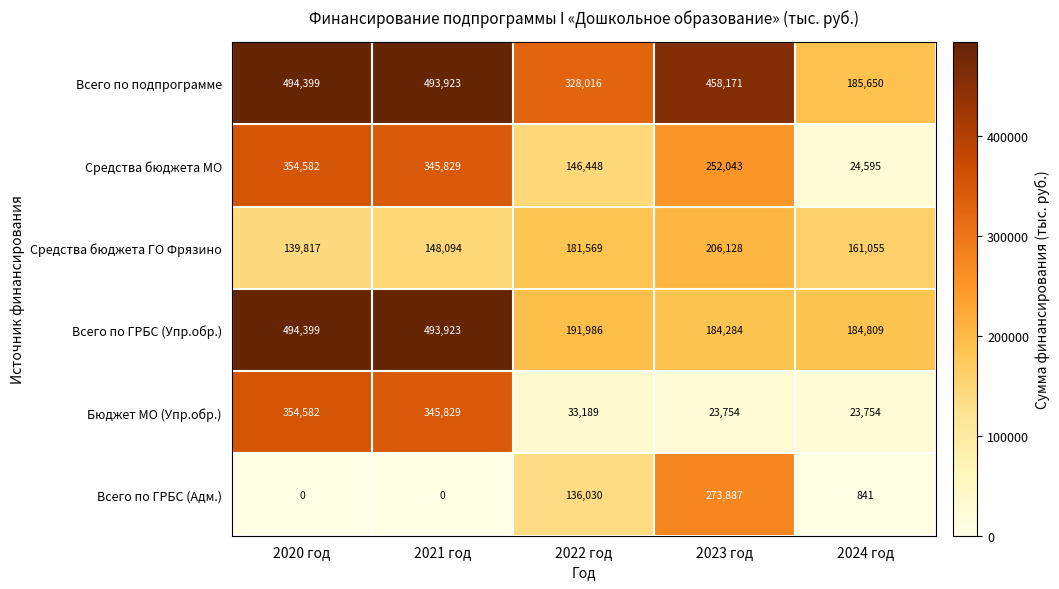

At 2023 год, list the series in order from smallest to largest.

Бюджет МО (Упр.обр.), Всего по ГРБС (Упр.обр.), Средства бюджета ГО Фрязино, Средства бюджета МО, Всего по ГРБС (Адм.), Всего по подпрограмме